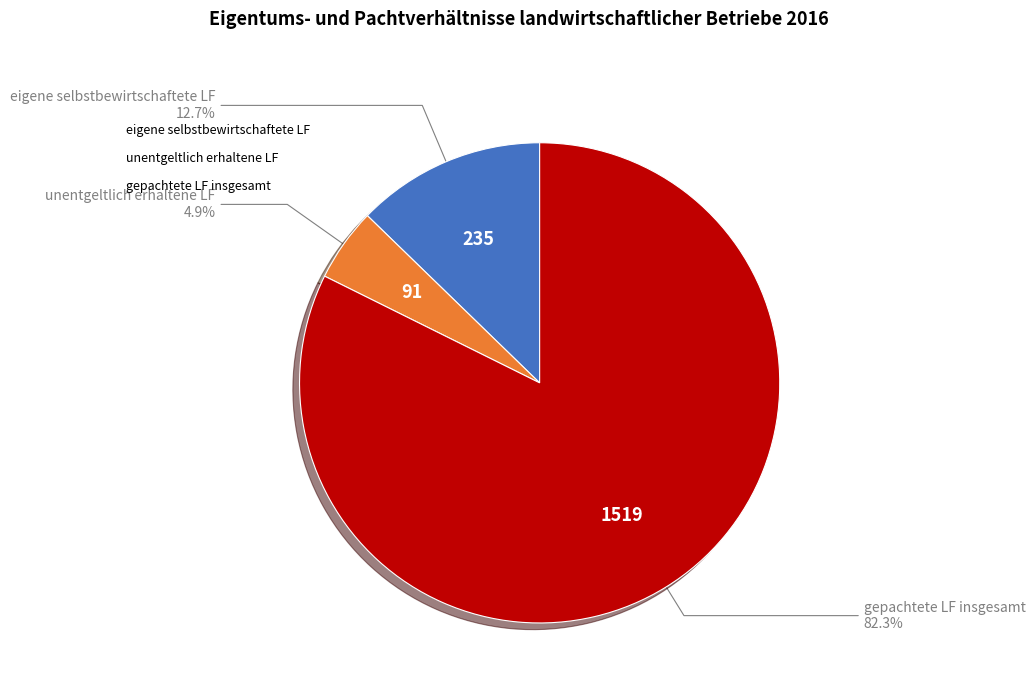

Is it true that unentgeltlich erhaltene LF is 5% of the pie?

True